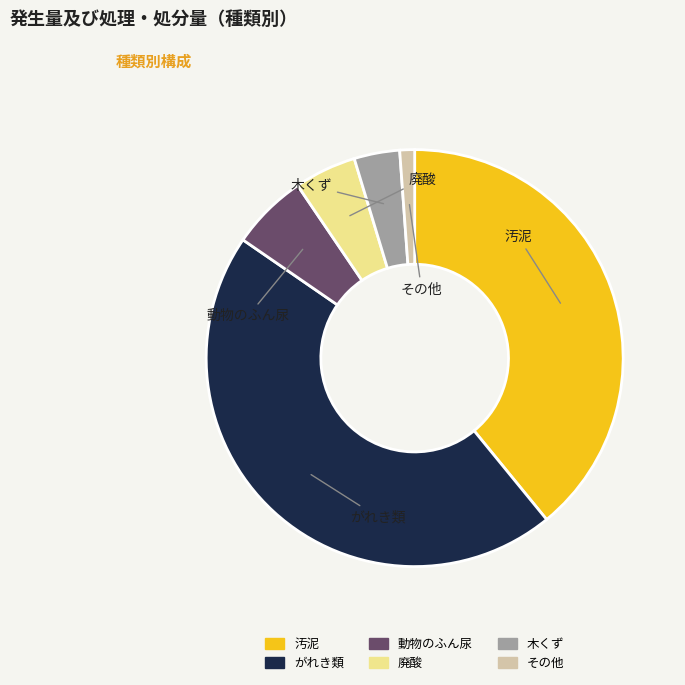

Is there any slice that represents more than half of the pie?

No